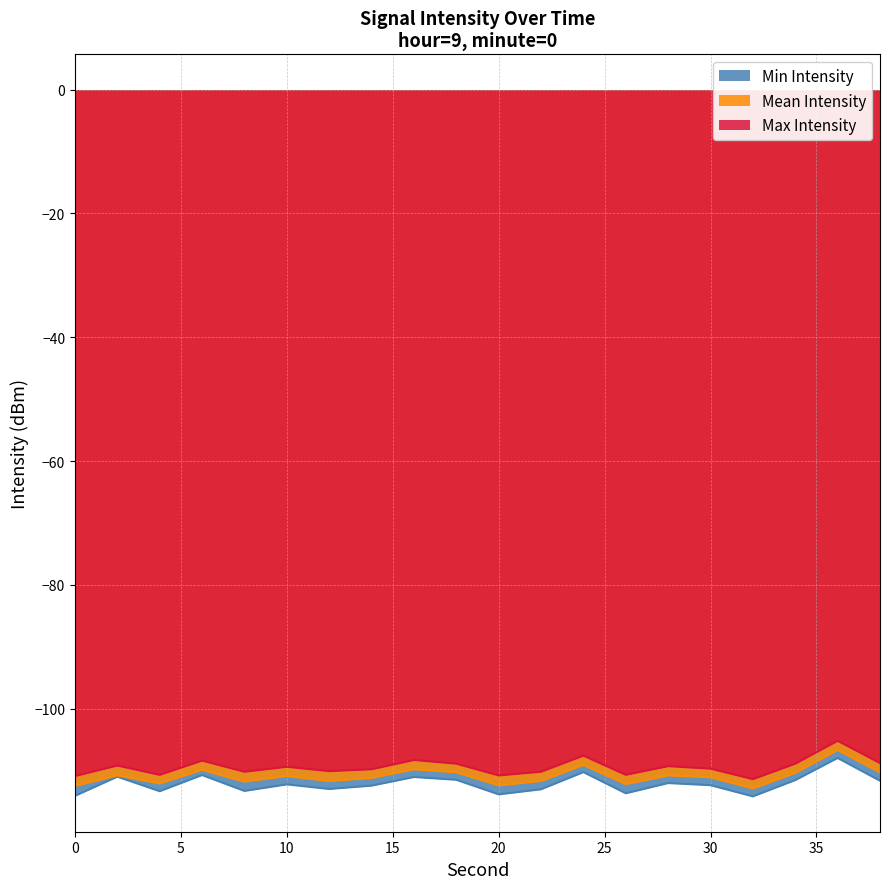

True or false: Mean Intensity has a value of -112.4 at 20.

True